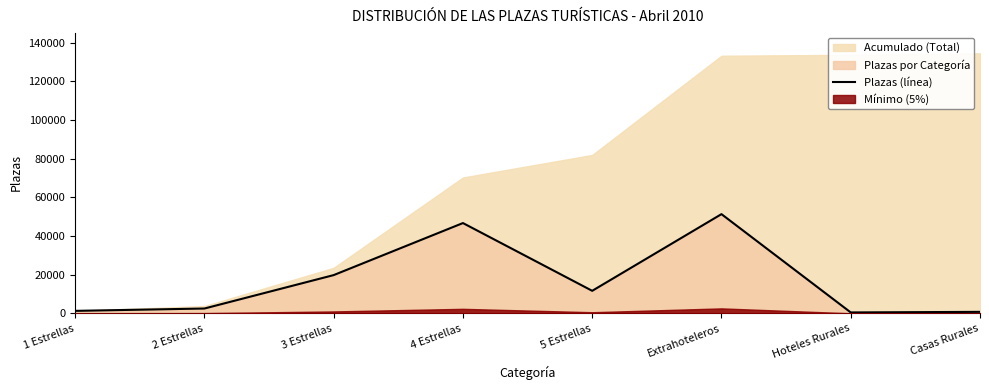

The value of Plazas (línea) at 5 Estrellas is 11651. True or false?

True